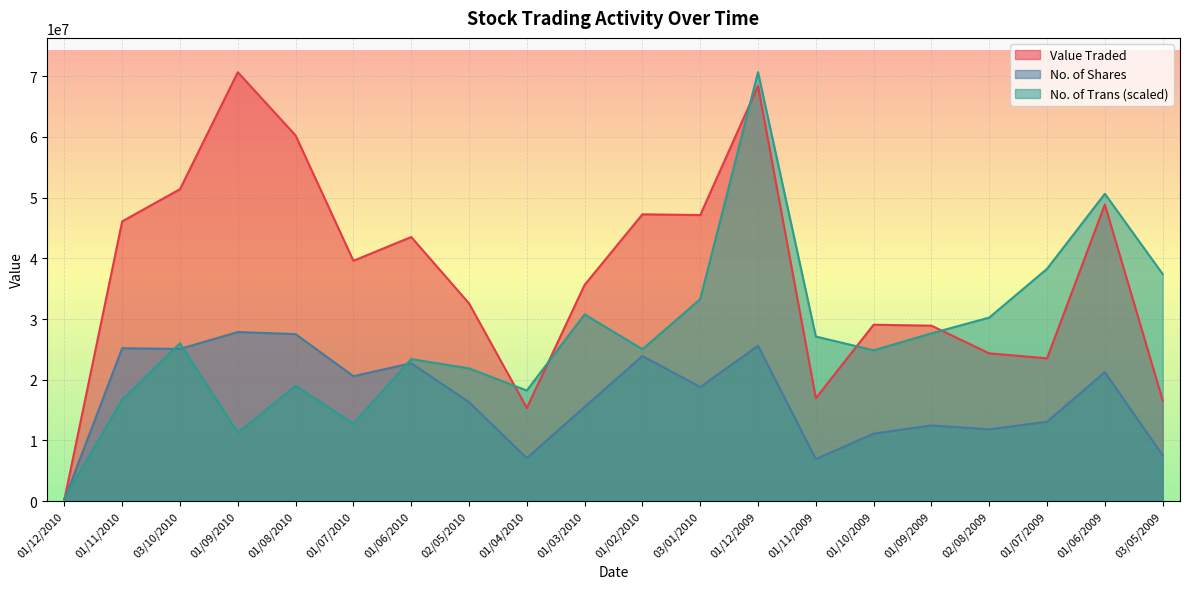

How many interior local valleys does the No. of Trans series have?

5